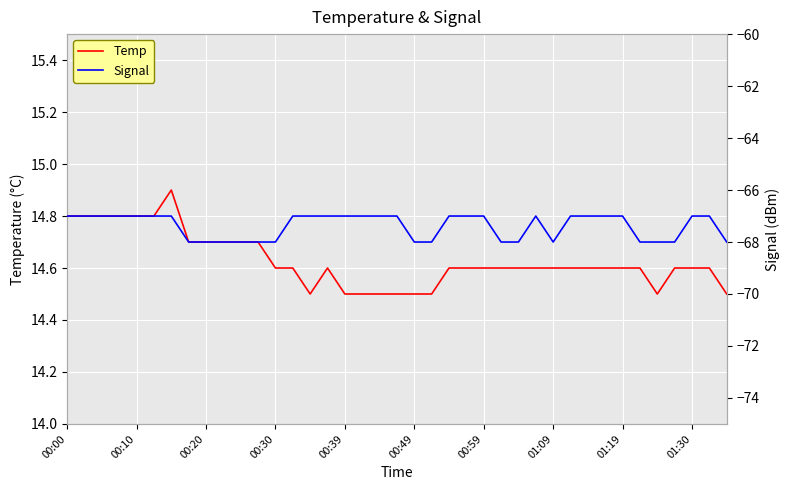

True or false: Signal and Temp cross at least once.

False